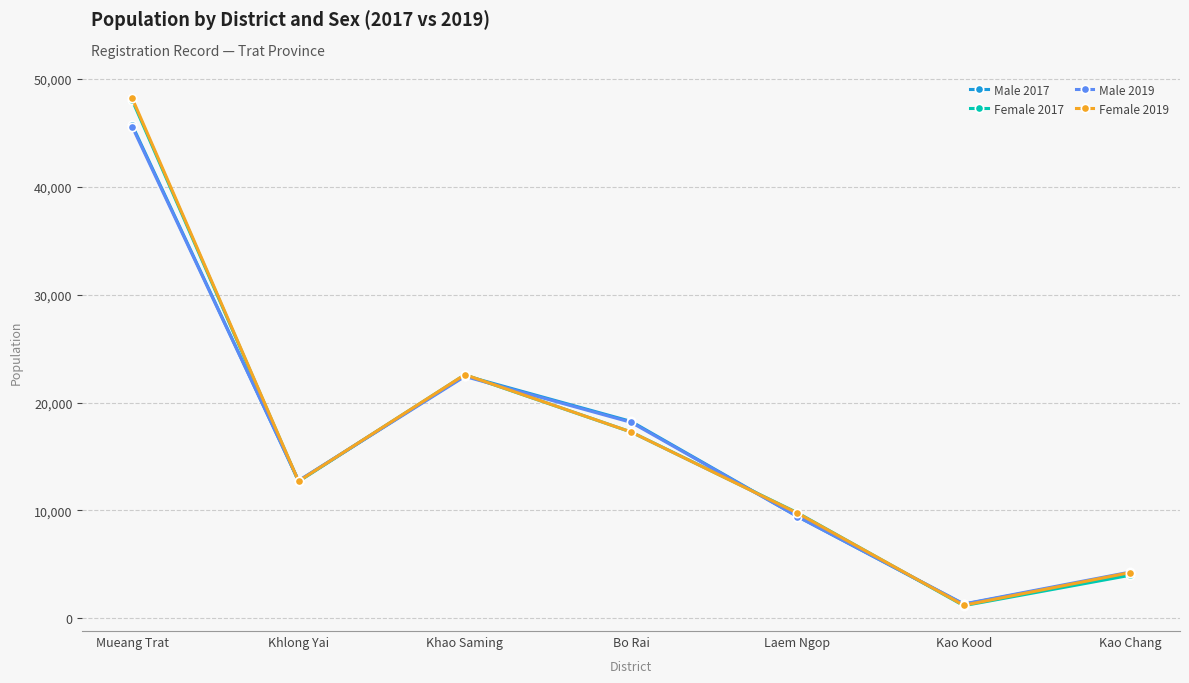

What is the average value of the Female 2019 series?

16569